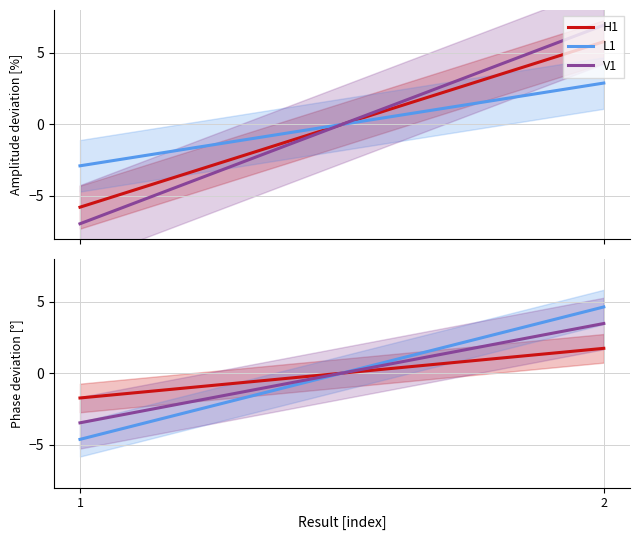

Which has a higher value, 2 or 1?

2